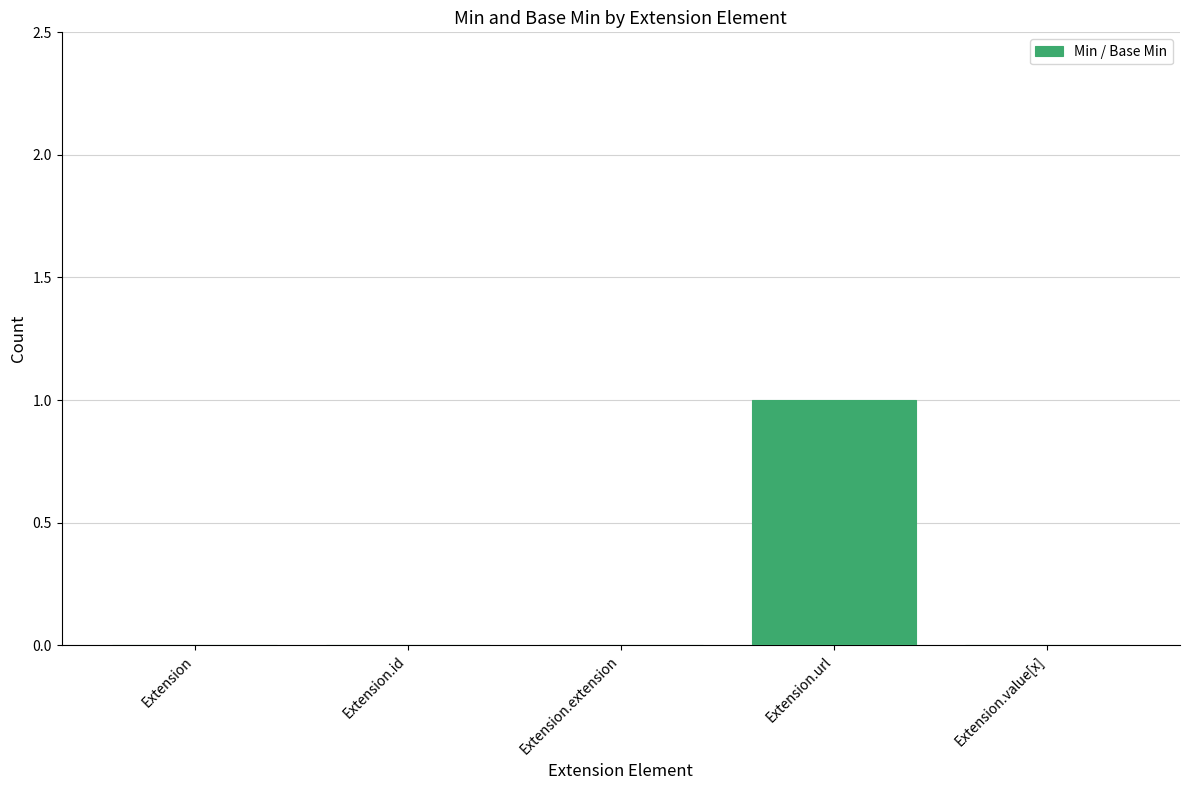

Which category has the highest value across all series?

Extension.url